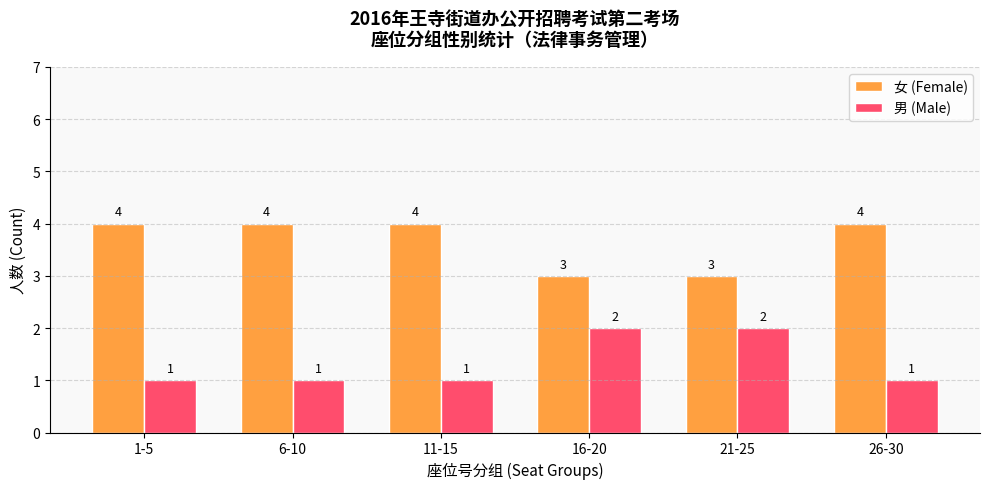

The value of 男 (Male) at 6-10 is 1. True or false?

True